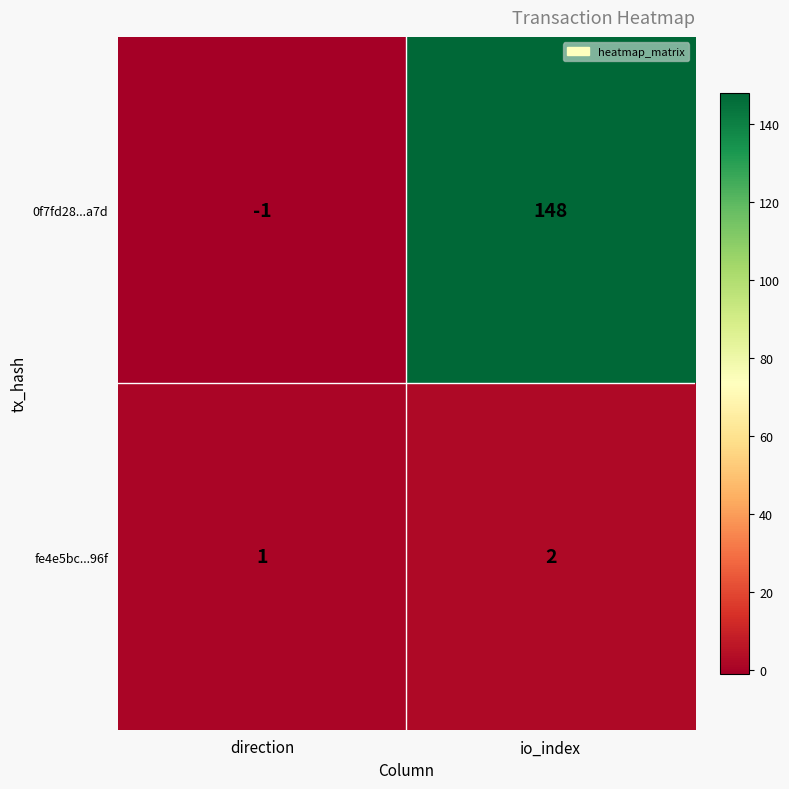

How many categories are shown in the chart?

2